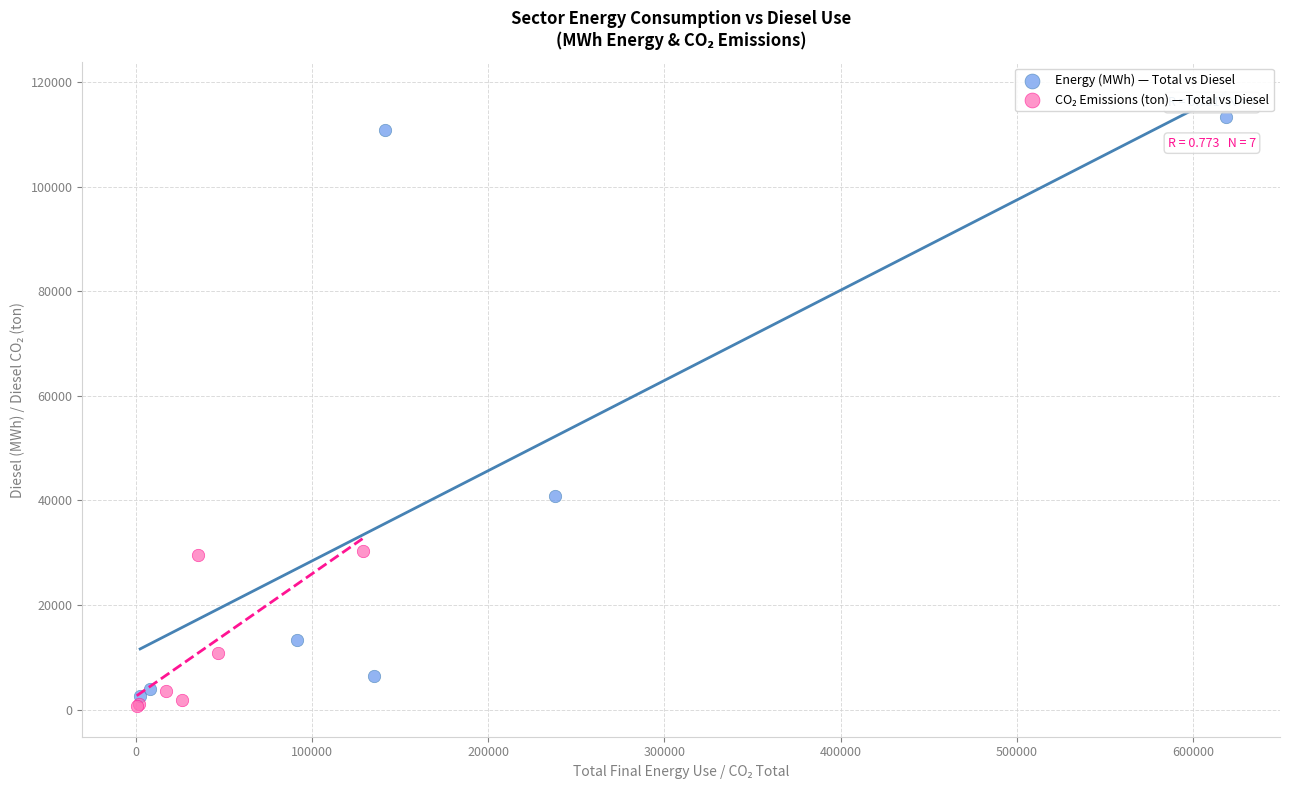

Which series reaches the maximum Y coordinate?

Energy (MWh) — Total vs Diesel